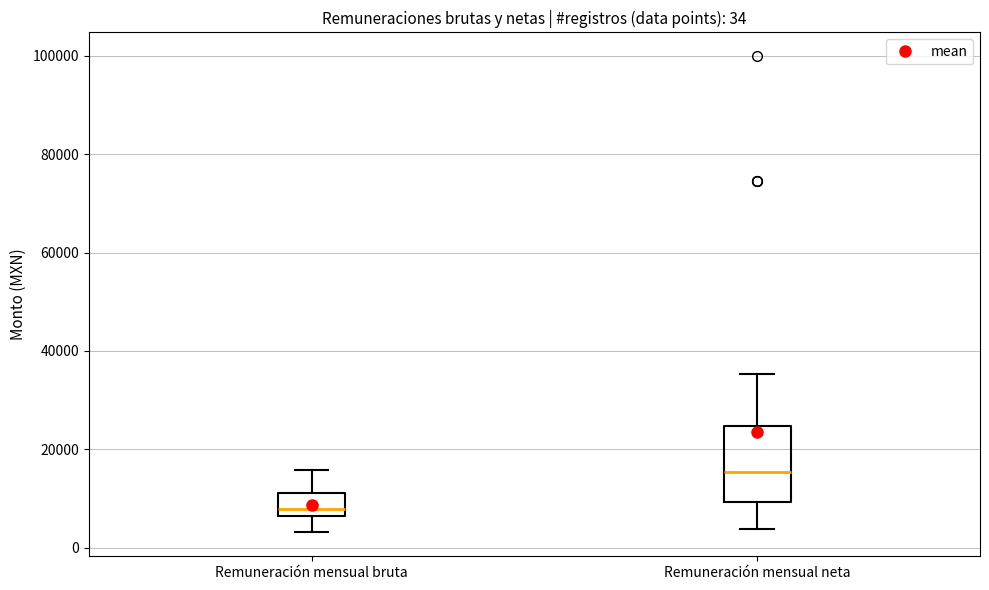

Comparing the boxes themselves (not the whiskers), which one is the tallest?

Remuneración mensual neta